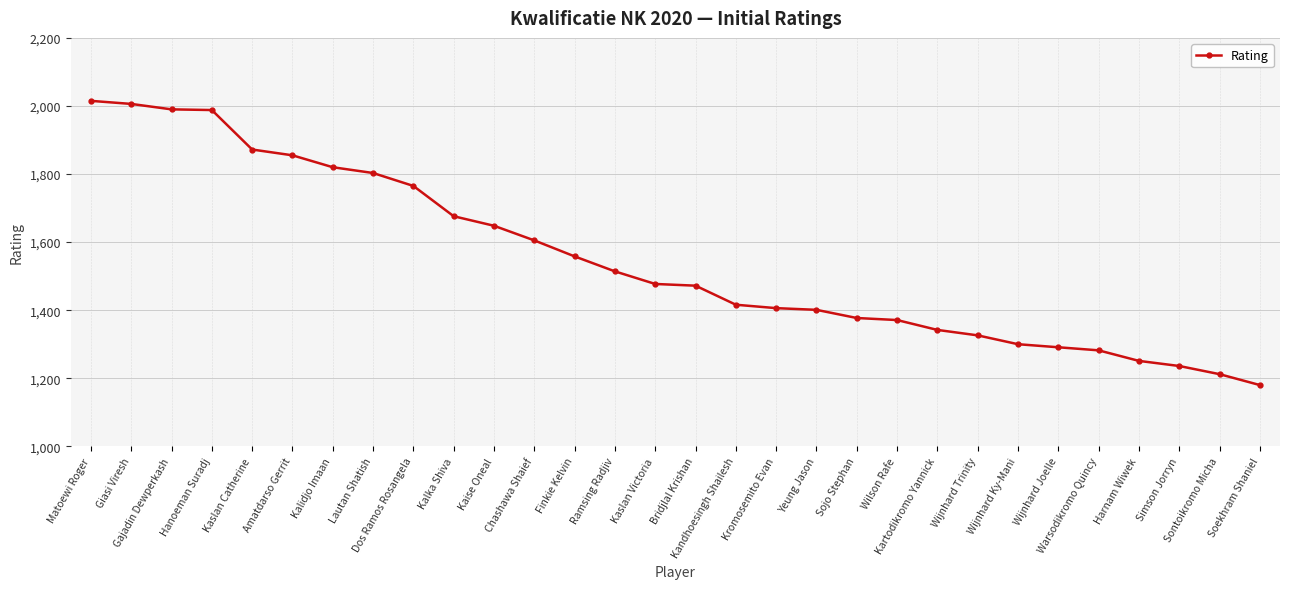

What is the value of the 2nd point from the left?

2006